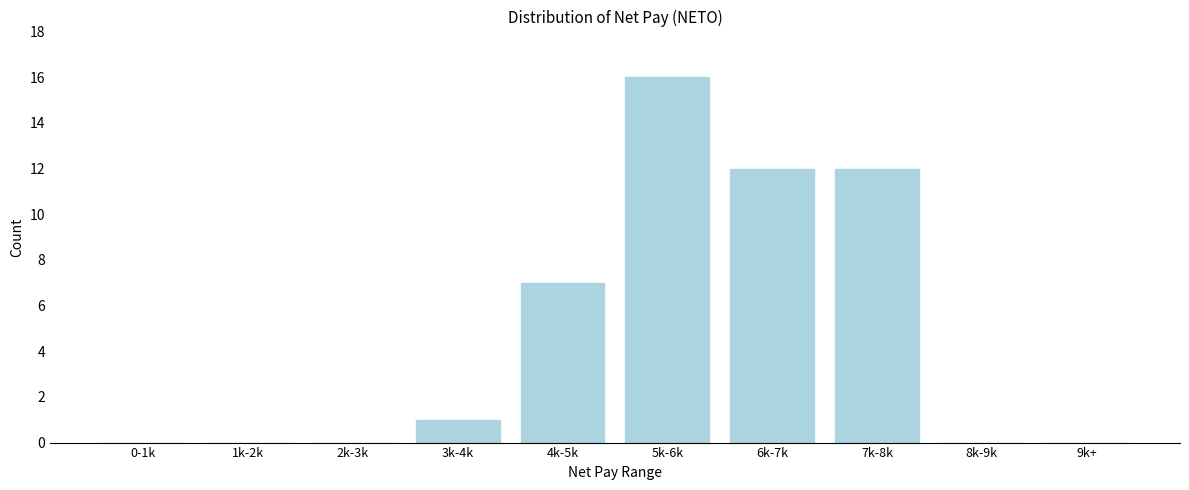

Reading left to right, list all the values displayed in this chart.

0-1k=0	1k-2k=0	2k-3k=0	3k-4k=1	4k-5k=7	5k-6k=16	6k-7k=12	7k-8k=12	8k-9k=0	9k+=0